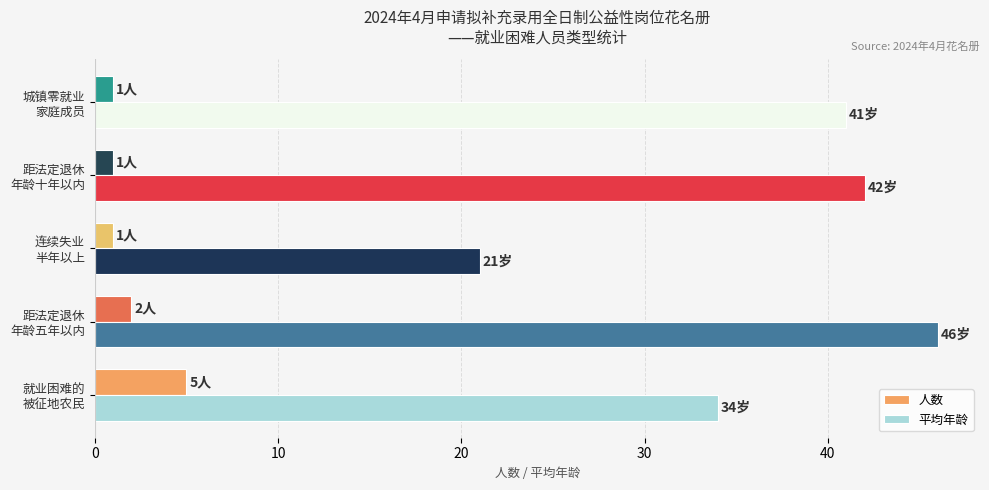

List the series in order of their overall mean, lowest first.

人数, 平均年龄